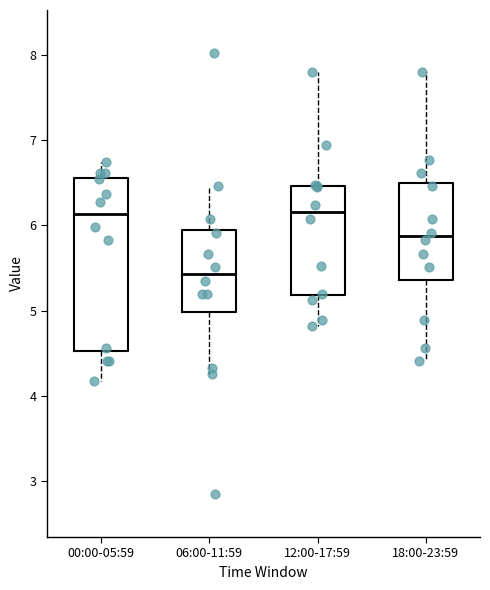

Which box is the tallest, from its lower edge to its upper edge?

00:00-05:59